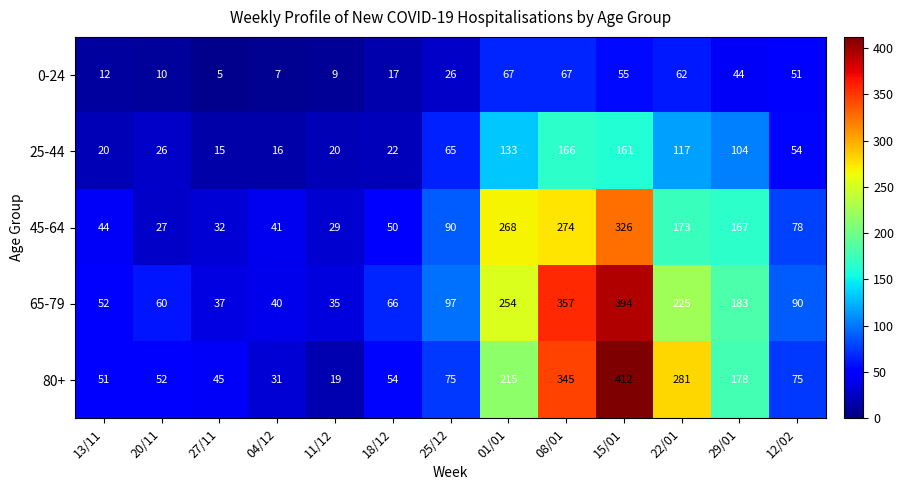

True or false: 45-64 has a value of 268 at 01/01.

True